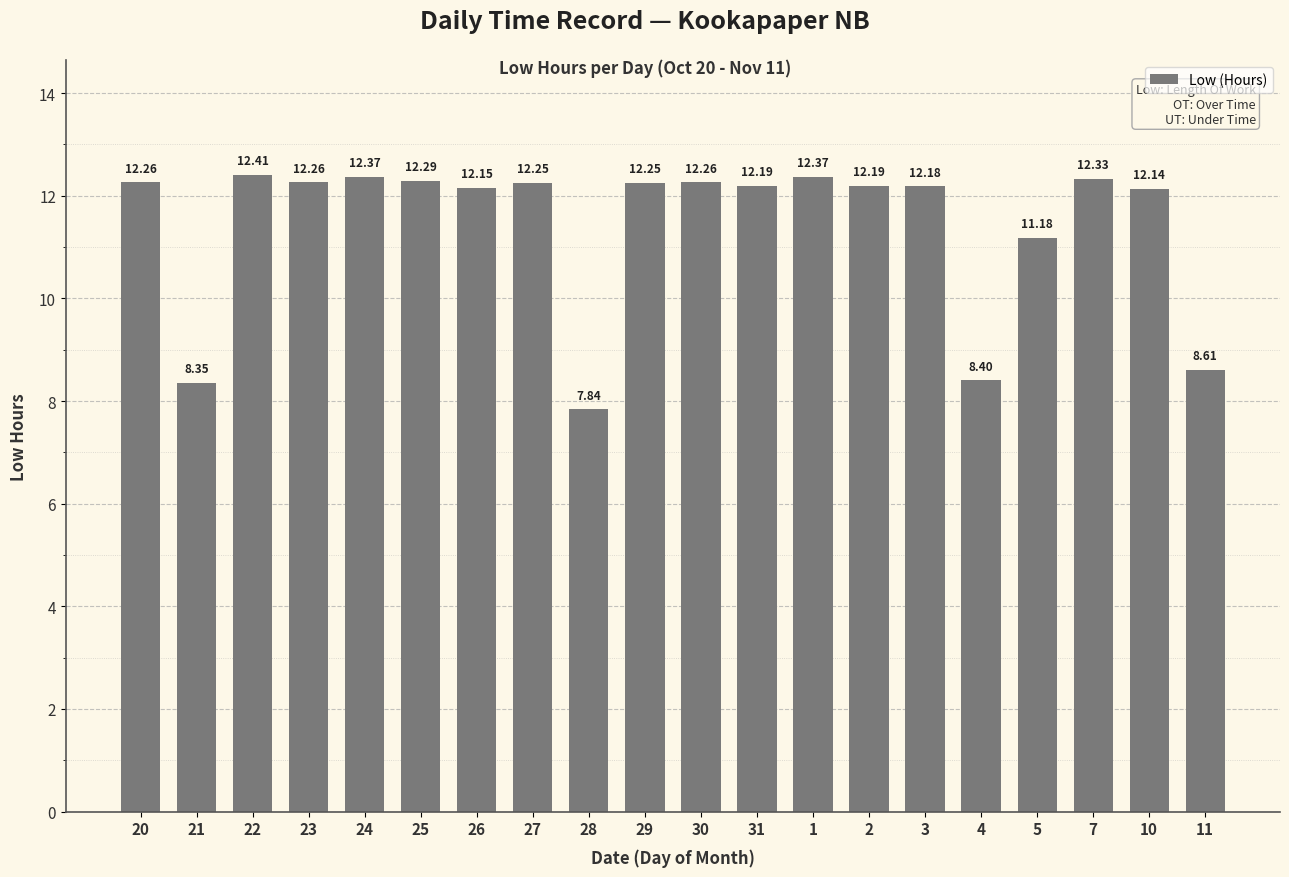

Is it true that the value at 22 is 5.0?

False